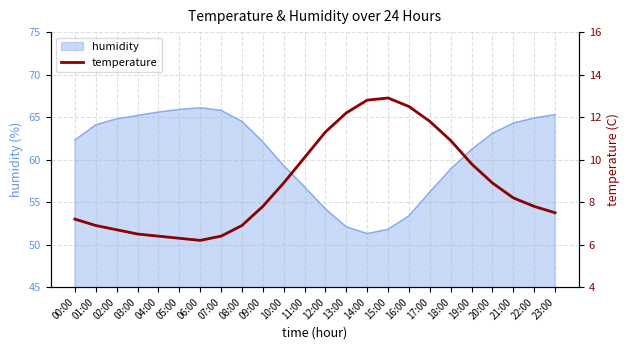

List the labels in order of value, smallest first.

06:00, 05:00, 04:00, 07:00, 03:00, 02:00, 01:00, 08:00, 00:00, 23:00, 09:00, 22:00, 21:00, 10:00, 20:00, 19:00, 11:00, 18:00, 12:00, 17:00, 13:00, 16:00, 14:00, 15:00